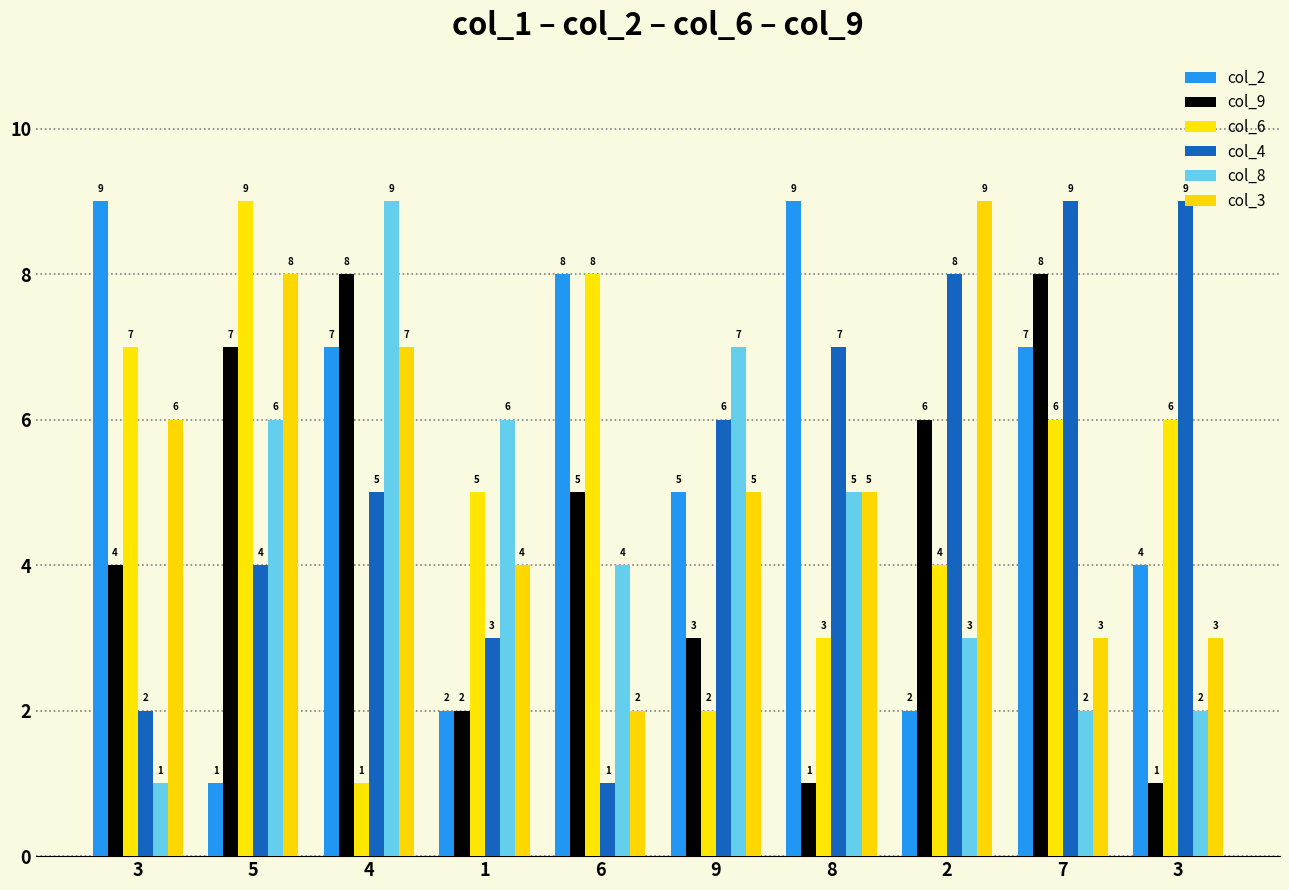

How many col_3 values are between 3 and 7?

7